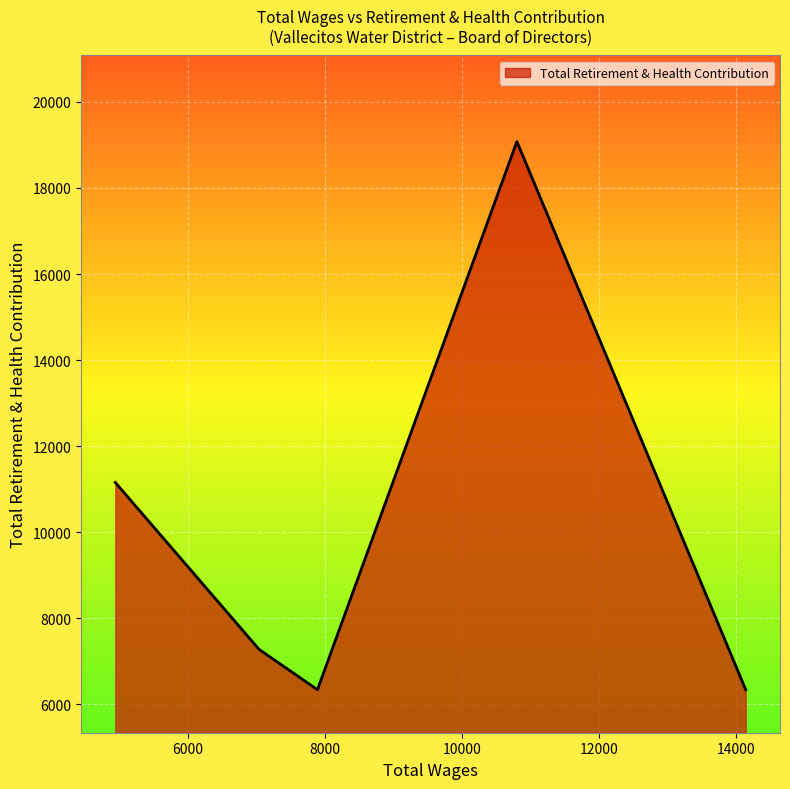

What is the greatest value displayed?

19077